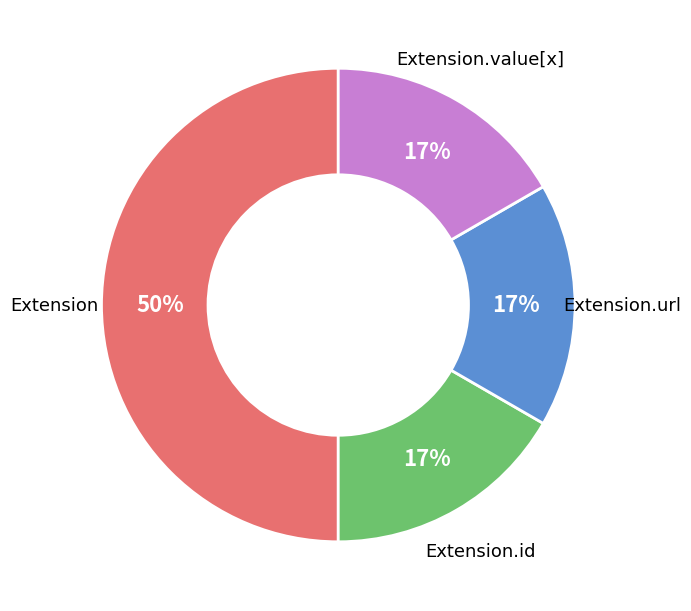

True or false: Extension accounts for 6% of the total.

False